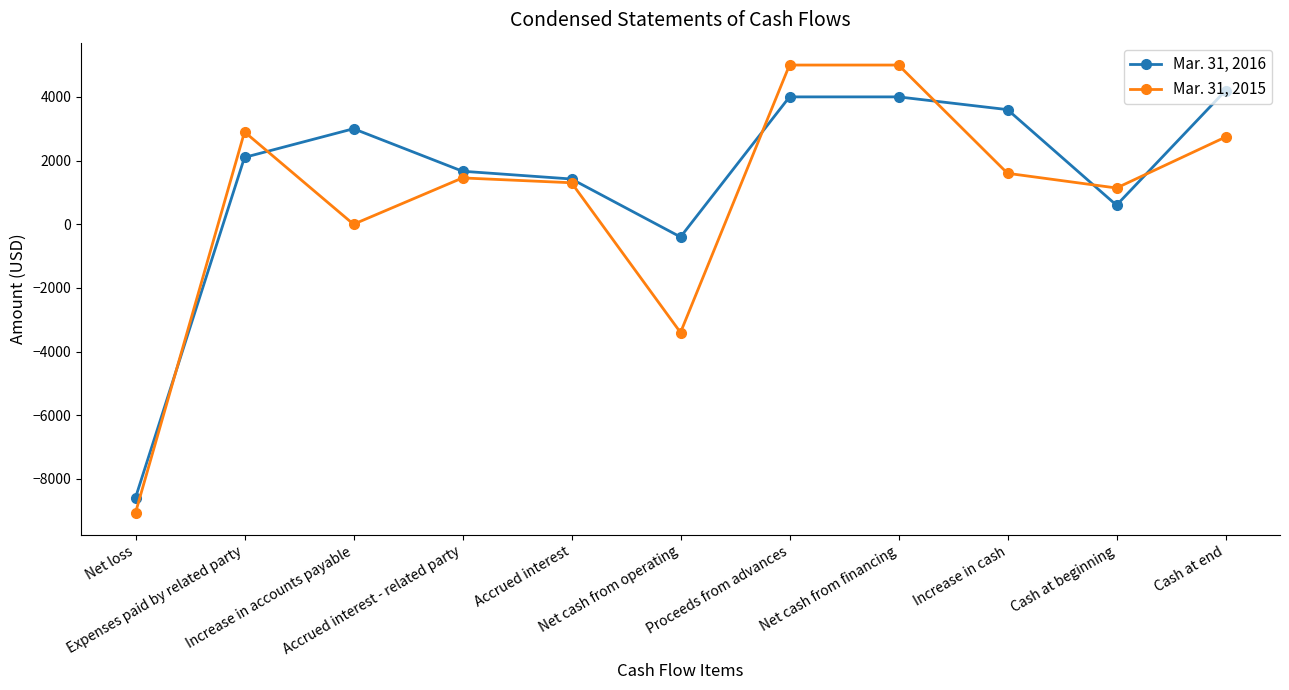

What is the greatest value displayed?

5000